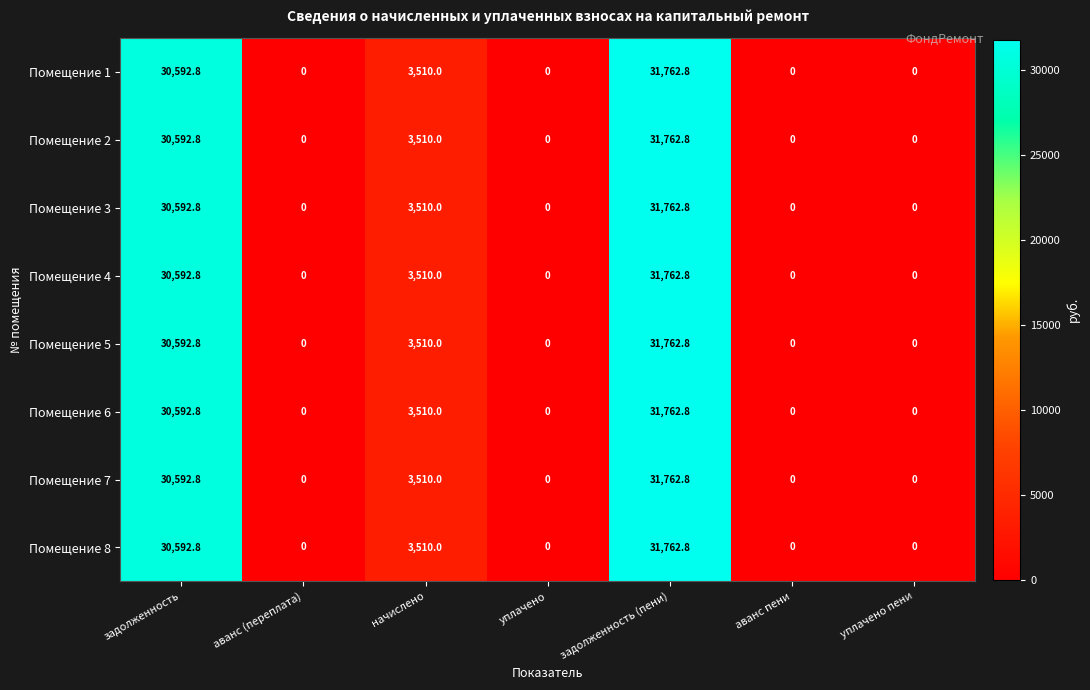

True or false: Помещение 3 has a value of 0.0 at уплачено пени.

True